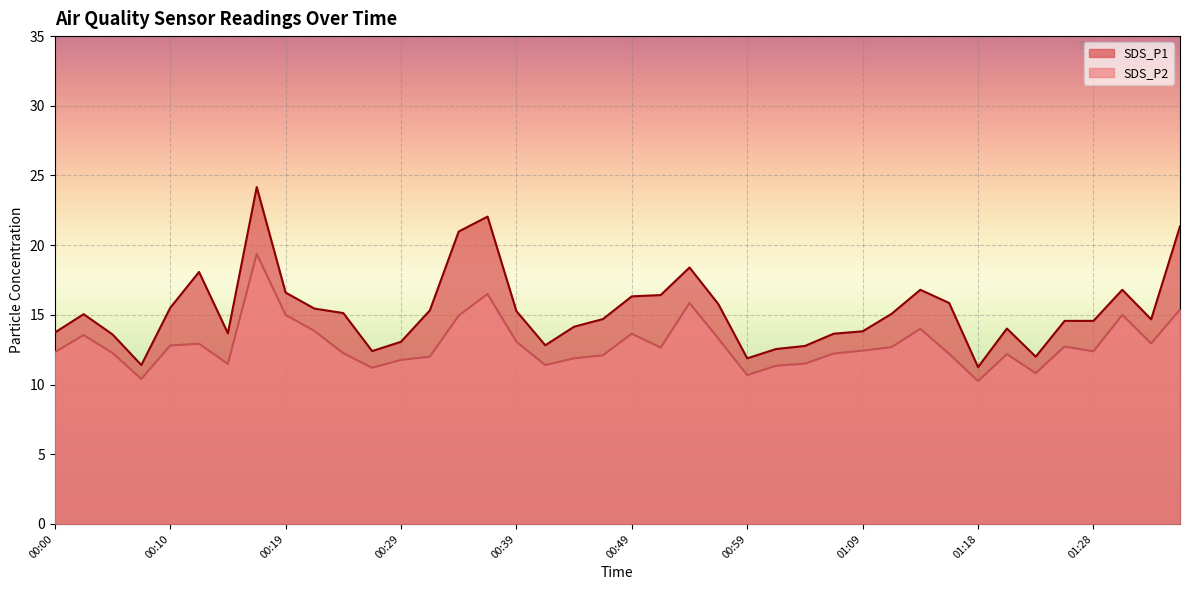

What is the value of the SDS_P2 point at the 38th from the left?

15.0